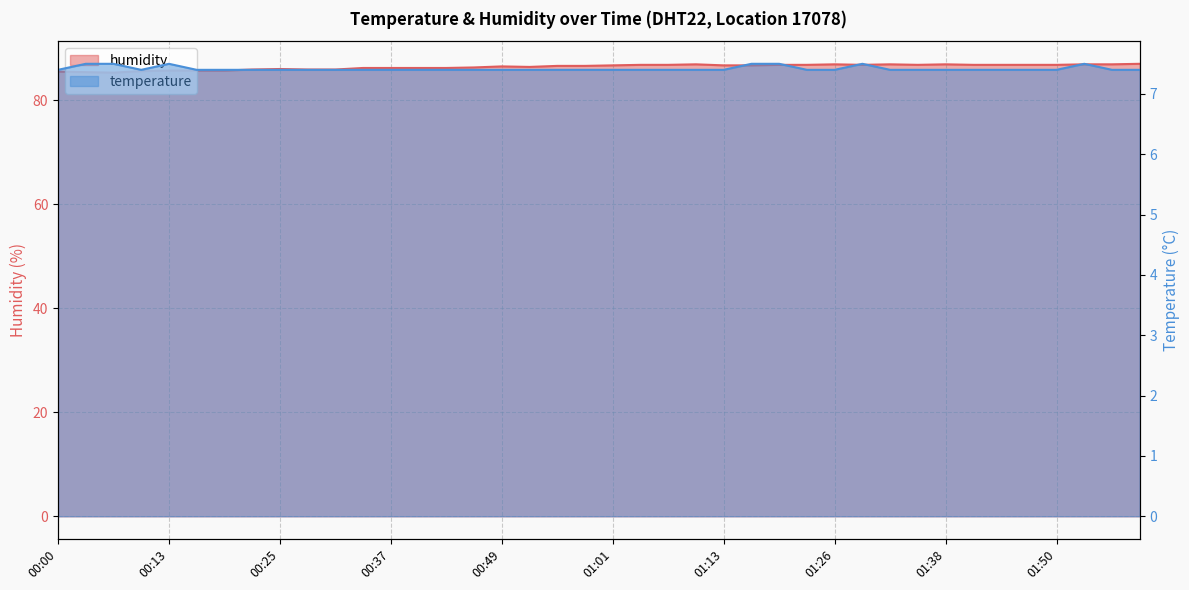

Rank the series by their average value, from lowest to highest.

temperature, humidity